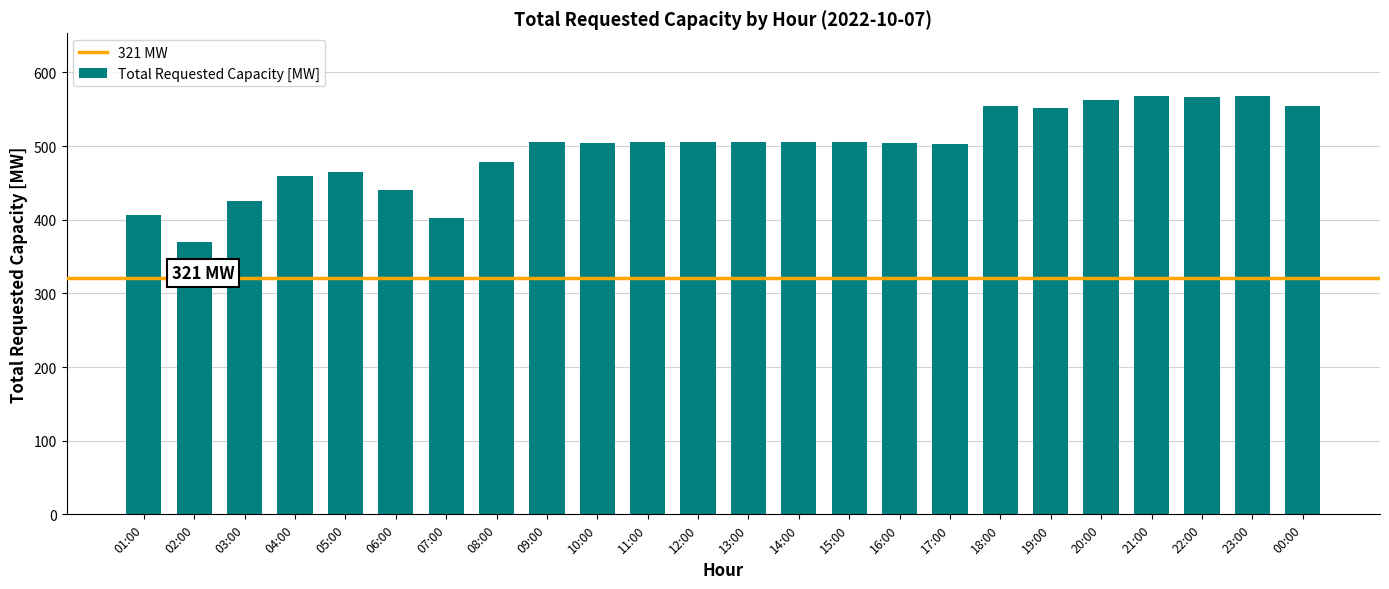

How many distinct data groups are displayed?

1